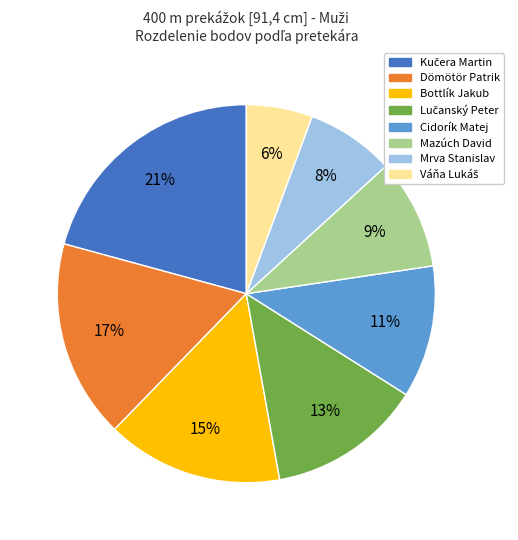

Is it true that Mazúch David is 9% of the pie?

True